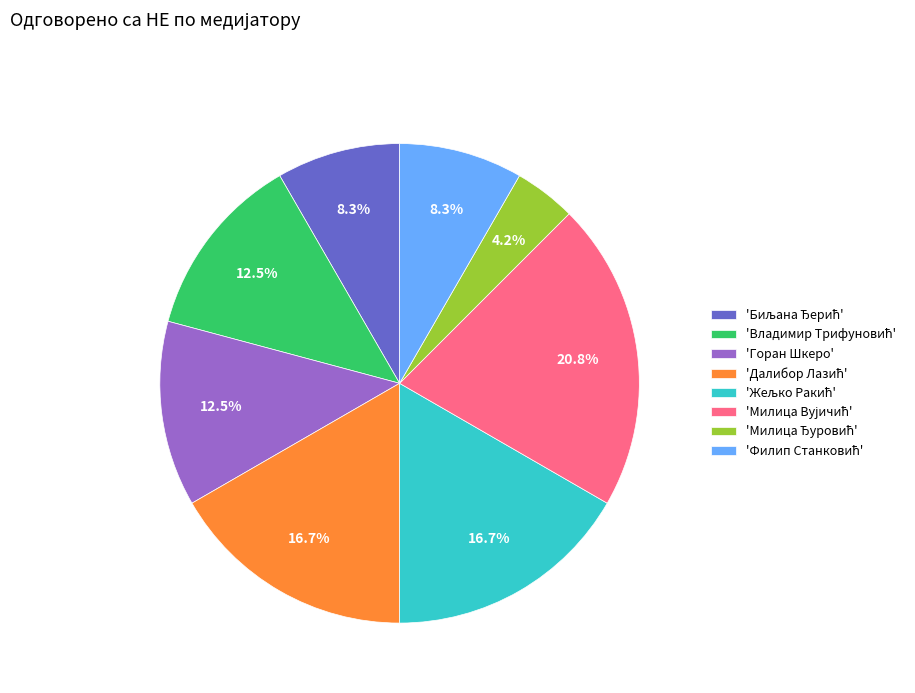

Is there any slice that represents more than half of the pie?

No